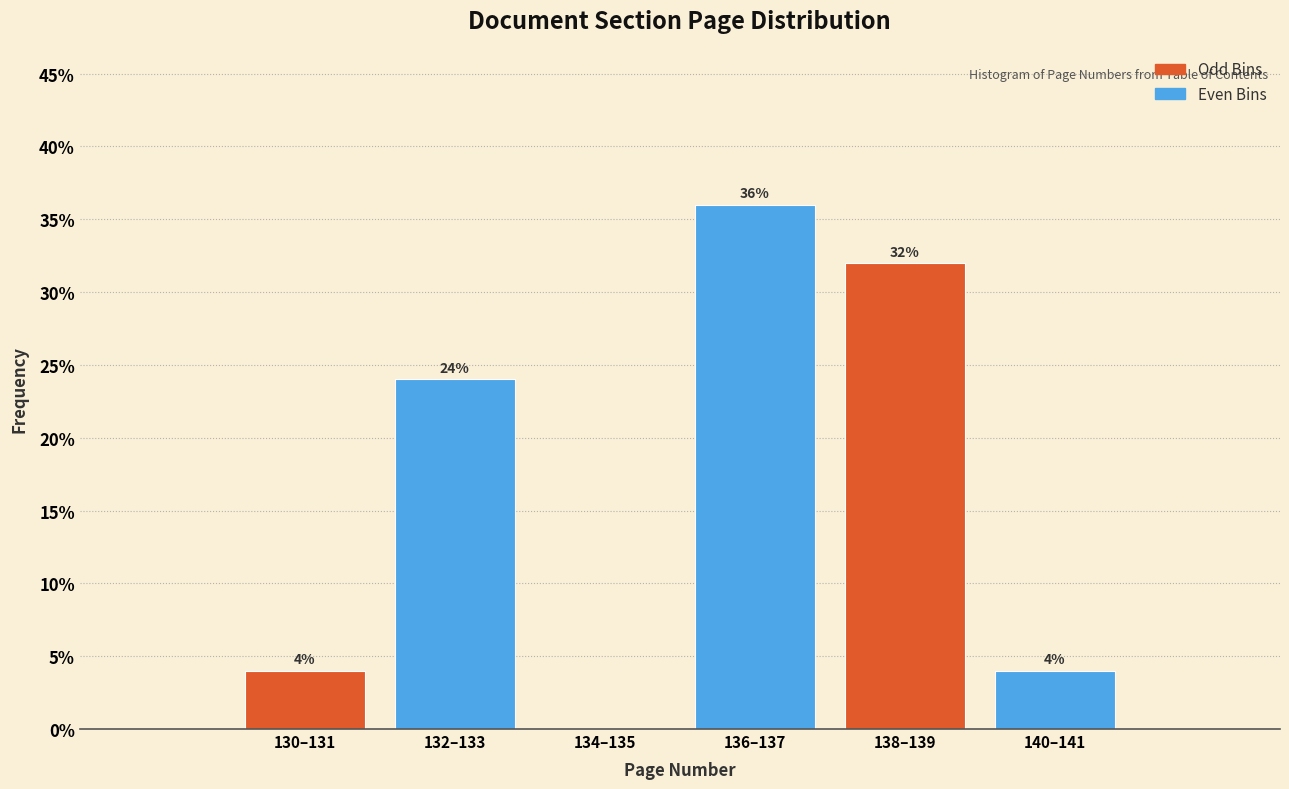

Reading right to left, transcribe all the data shown in this chart.

140–141=4	138–139=32	136–137=36	134–135=0	132–133=24	130–131=4